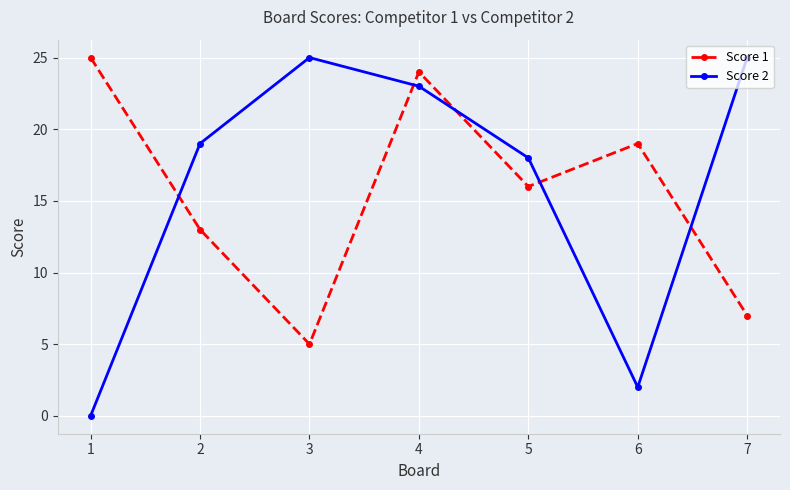

Where do Score 2 and Score 1 first cross each other?

1 and 2